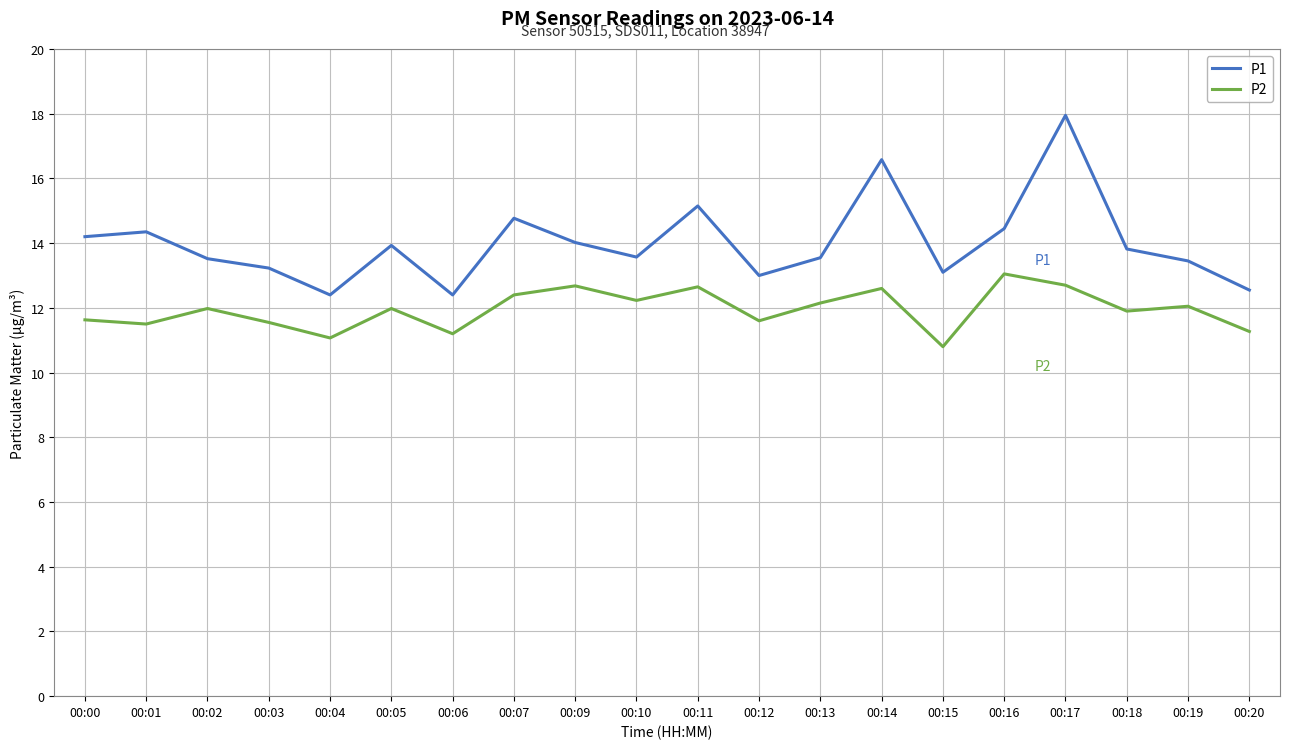

True or false: P1 and P2 intersect in this chart.

False